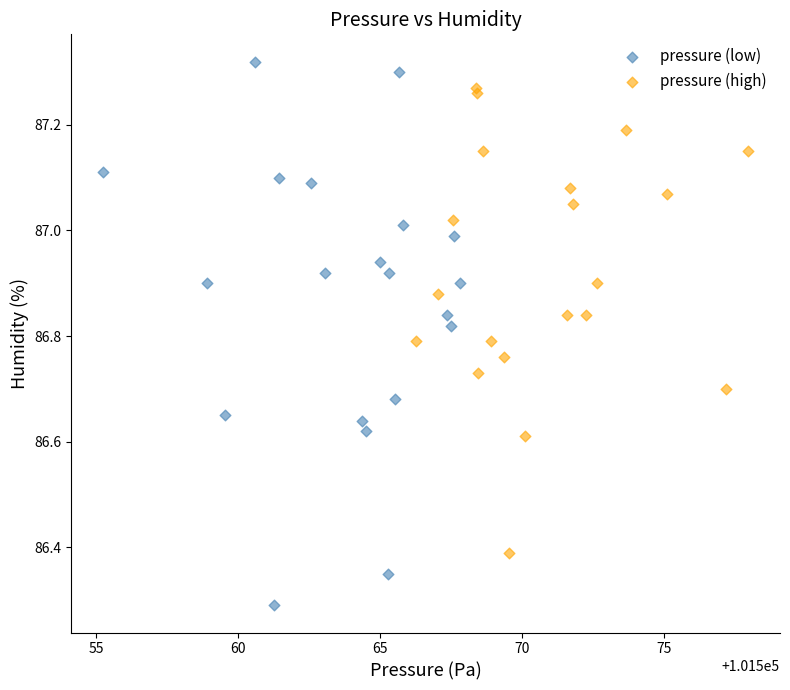

Which series contains the highest Y value?

pressure (low)